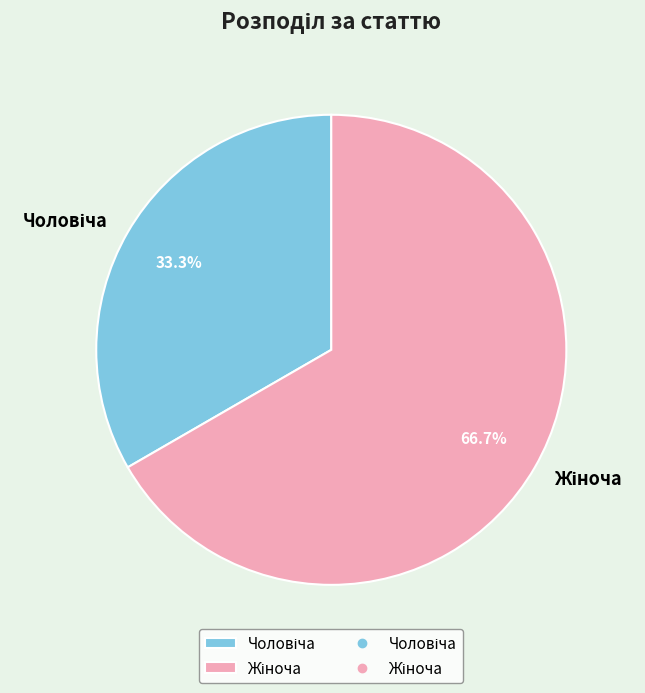

Is there any slice that represents more than half of the pie?

Yes